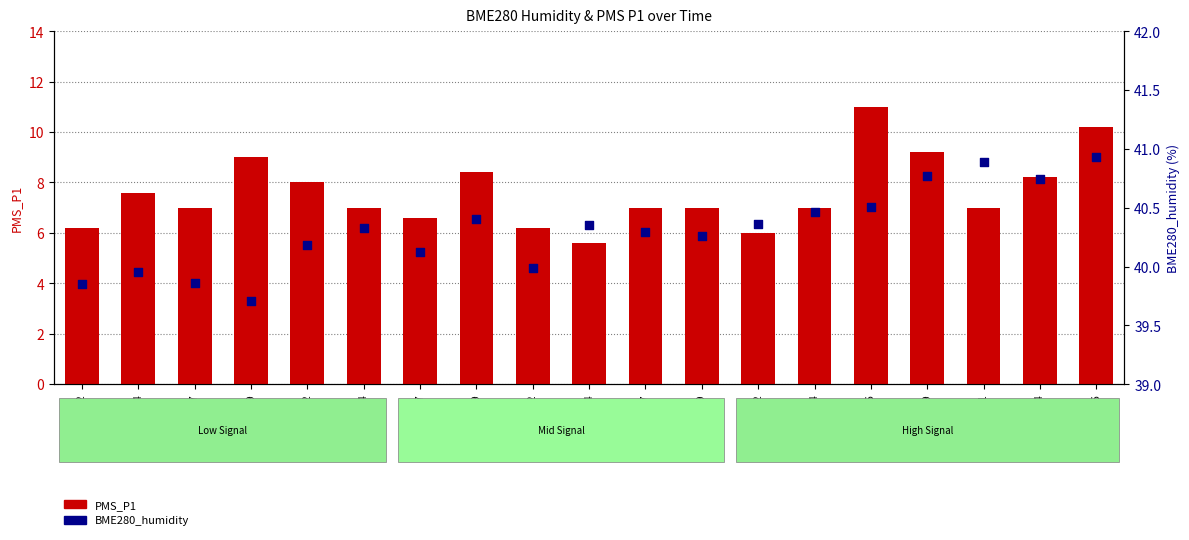

What are all the series names shown in the legend?

PMS_P1, BME280_humidity